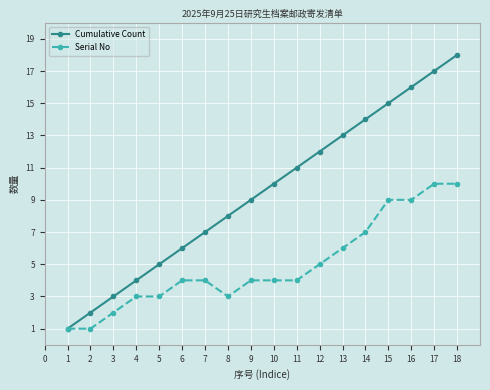

What is the maximum value for Serial No?

10